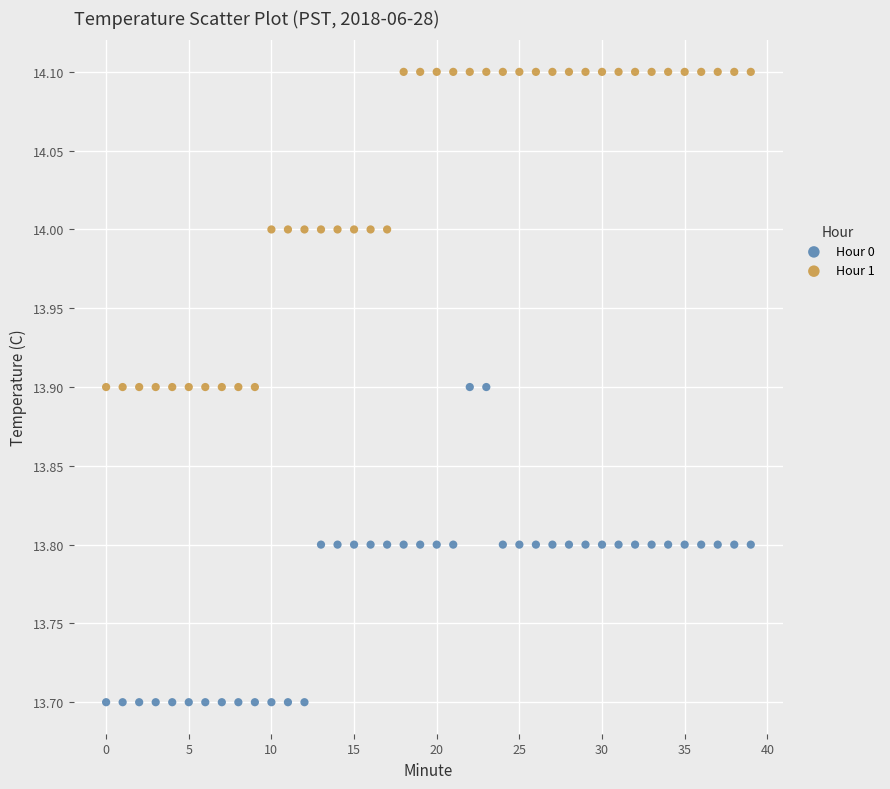

Which series reaches the maximum Y coordinate?

Hour 1